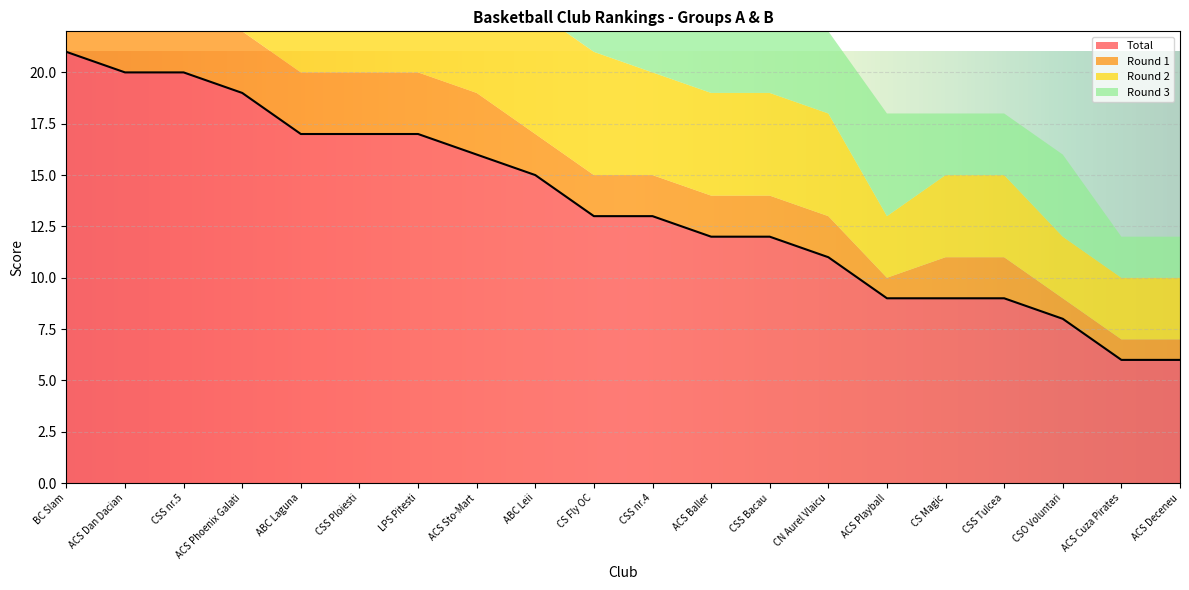

What is the difference between the second highest and minimum values in the Round 1 series?

2